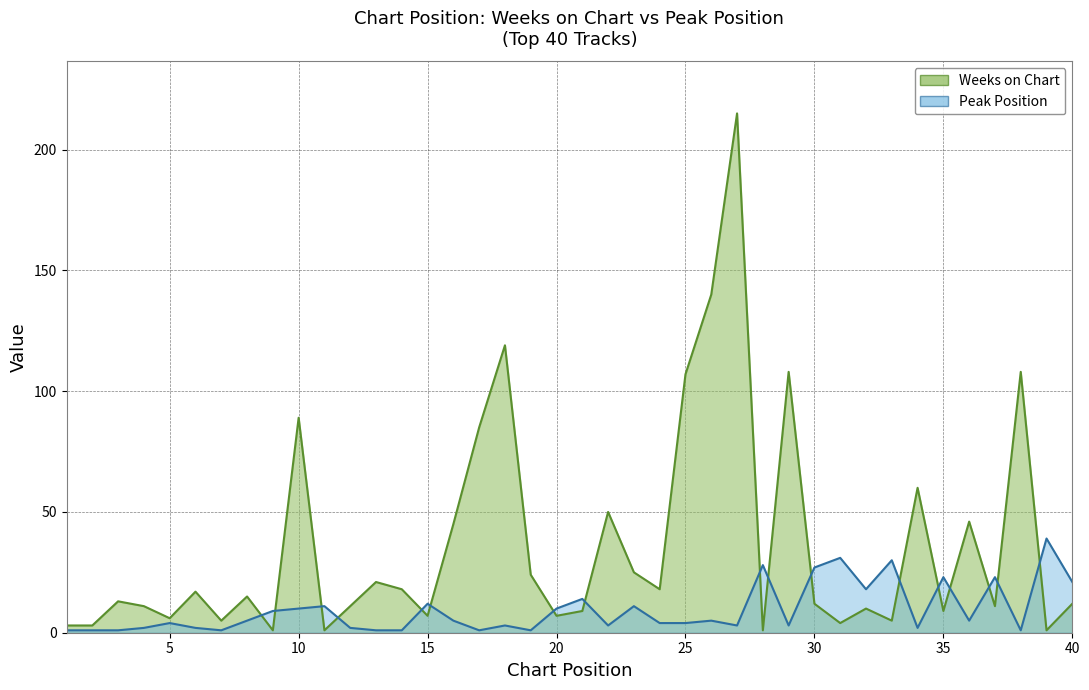

Rank the categories by Weeks on Chart value from highest to lowest.

27, 26, 18, 29, 38, 25, 10, 17, 34, 22, 36, 16, 23, 19, 13, 14, 24, 6, 8, 3, 30, 40, 4, 12, 37, 32, 21, 35, 15, 20, 5, 7, 33, 31, 1, 2, 9, 11, 28, 39